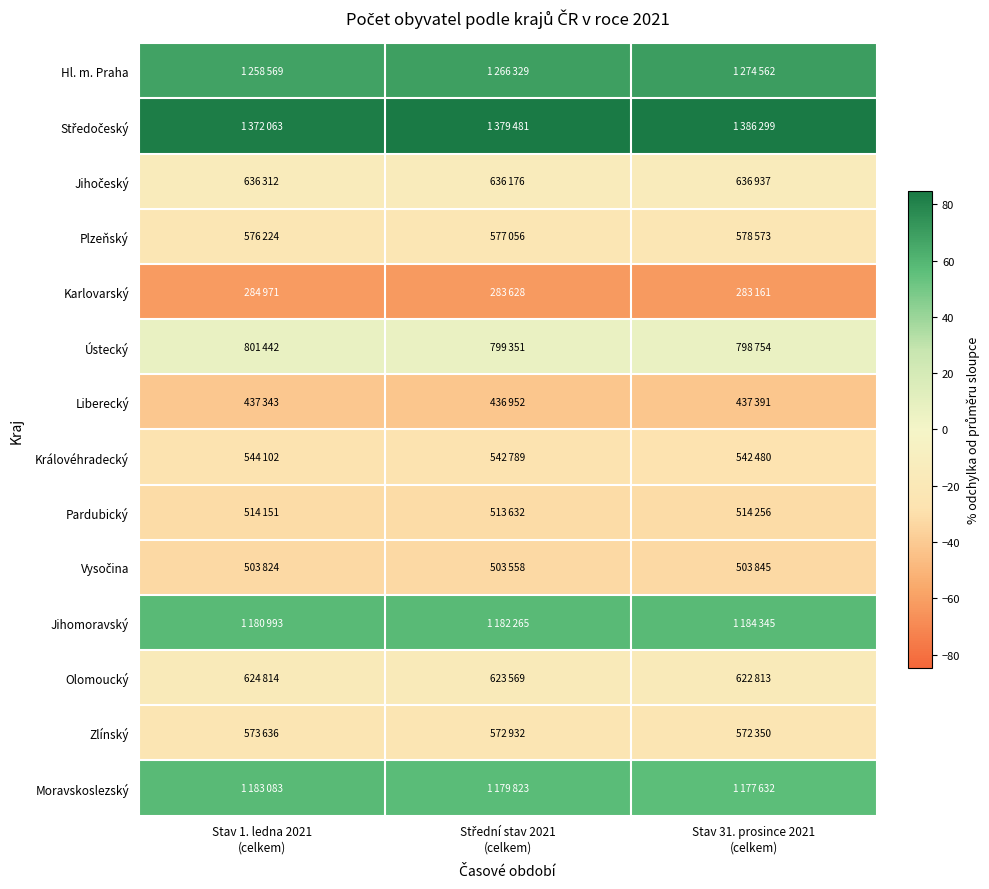

What is the difference between the highest and lowest values at Stav 1. ledna 2021
(celkem)?

145.1